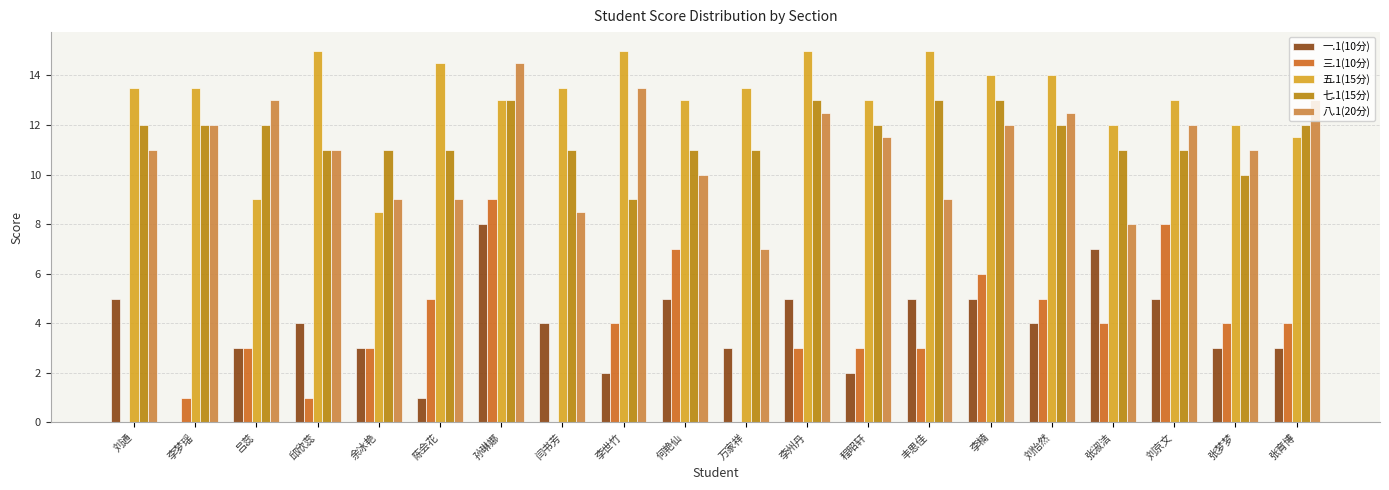

Does the chart contain stacked bars?

No